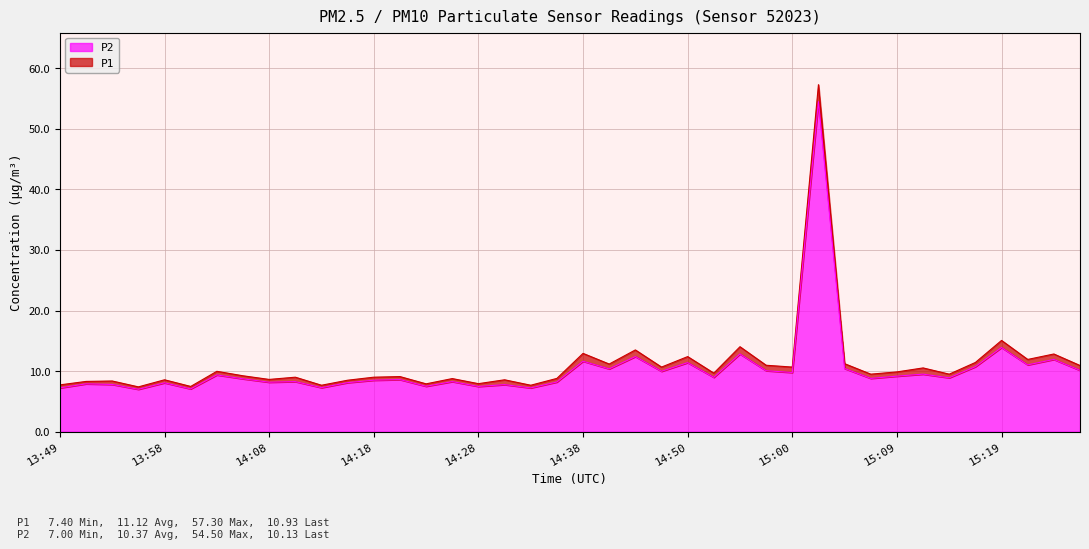

Does the chart display data point markers on the line(s)?

No